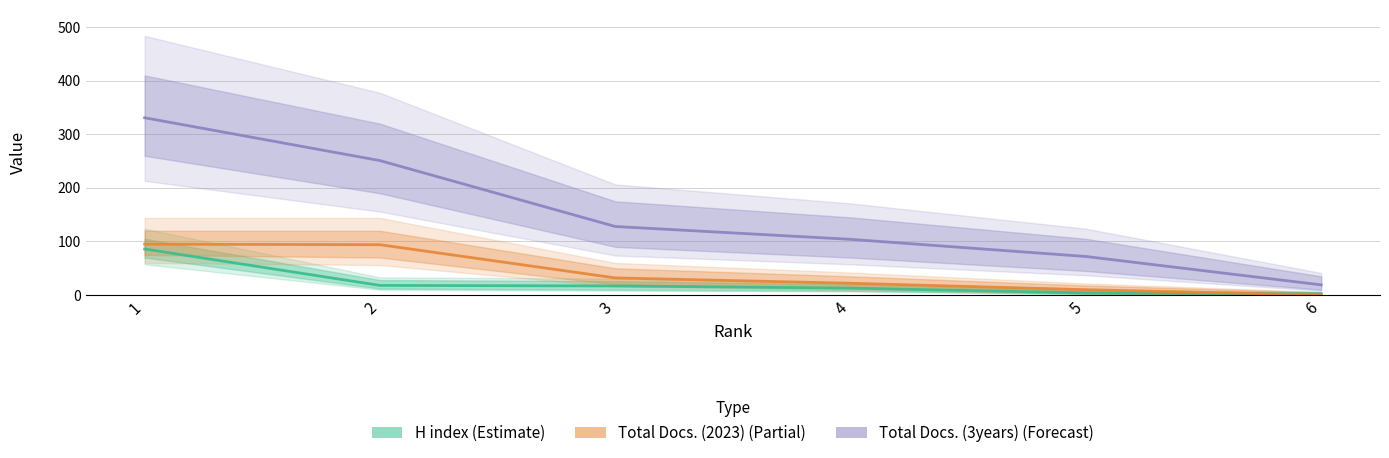

Where is Total Docs. (2023) (Partial) nearest to the value 47?

3